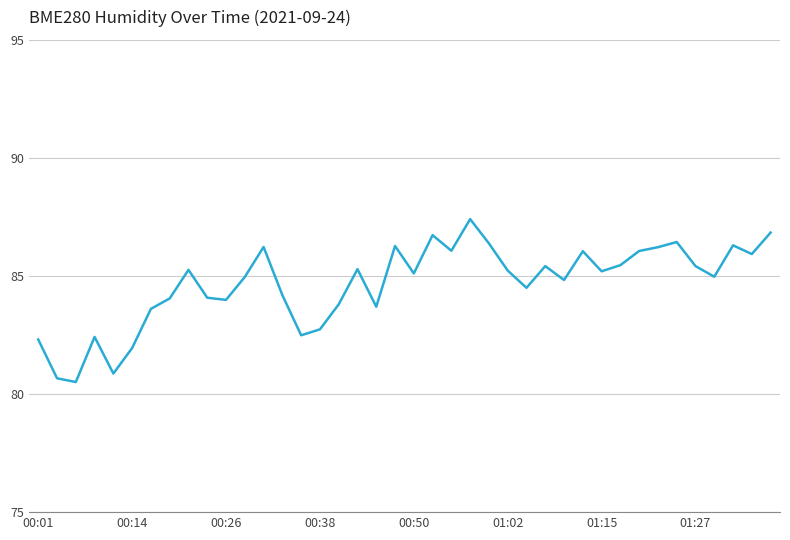

What is the greatest value displayed?

87.4